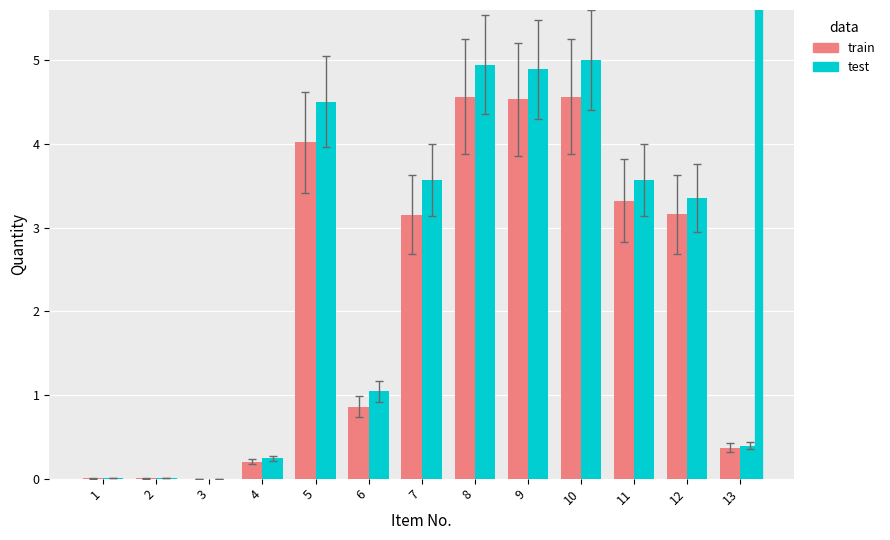

Is it true that train equals 3.3 at 11?

True